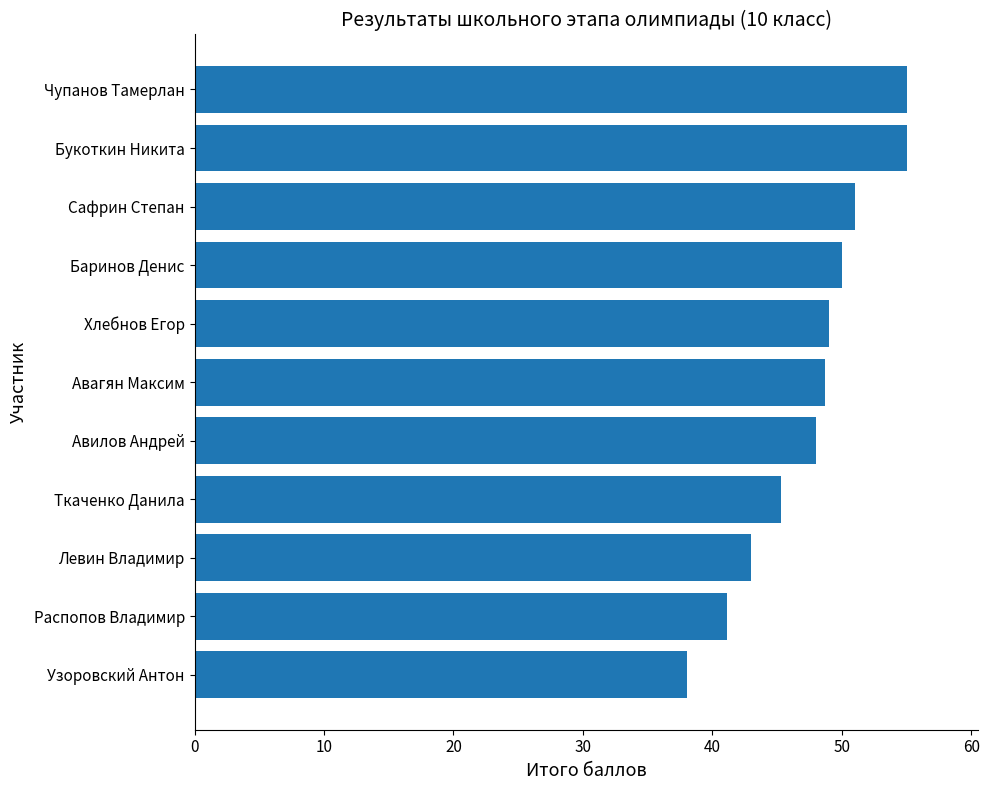

The chart shows a value of 85.9 at Хлебнов Егор. True or false?

False